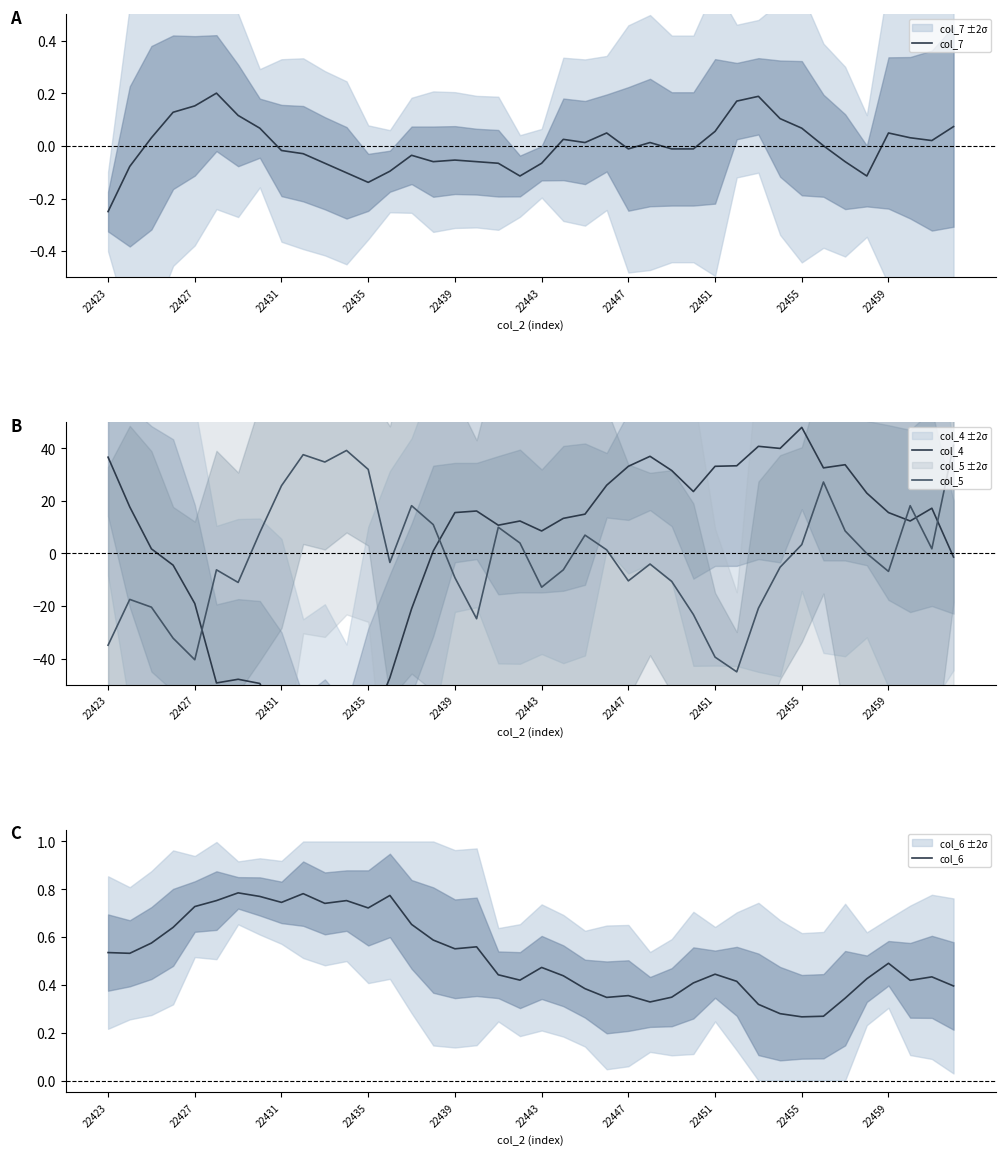

Rank the series by their maximum value, from highest to lowest.

col_4, col_5, col_6, col_7